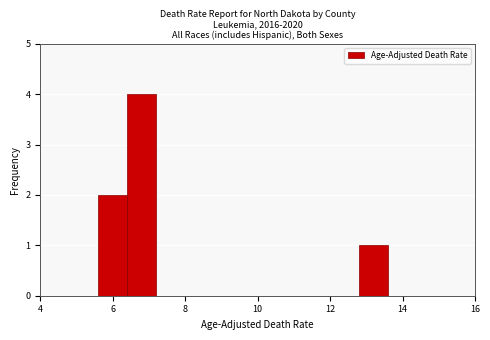

Reading left to right, list every bar in this chart as the range it spans on the x-axis followed by its height. The values are not printed on the chart, so give them approximately, as read against the axis.

4.0 to 4.8: 0
4.8 to 5.6: 0
5.6 to 6.4: 2
6.4 to 7.2: 4
7.2 to 8.0: 0
8.0 to 8.8: 0
8.8 to 9.6: 0
9.6 to 10.4: 0
10.4 to 11.2: 0
11.2 to 12.0: 0
12.0 to 12.8: 0
12.8 to 13.6: 1
13.6 to 14.4: 0
14.4 to 15.2: 0
15.2 to 16.0: 0